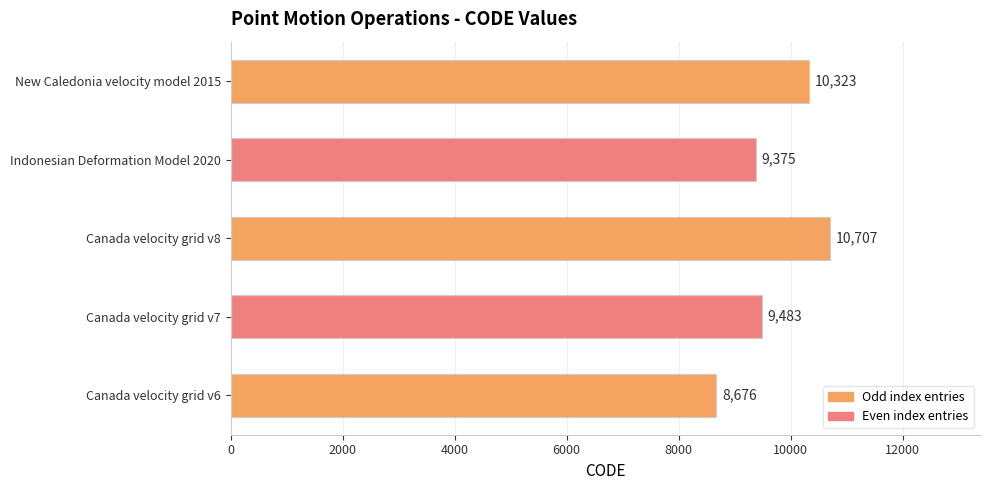

Reading bottom to top, what are all the values shown in this chart?

8676	9483	10707	9375	10323